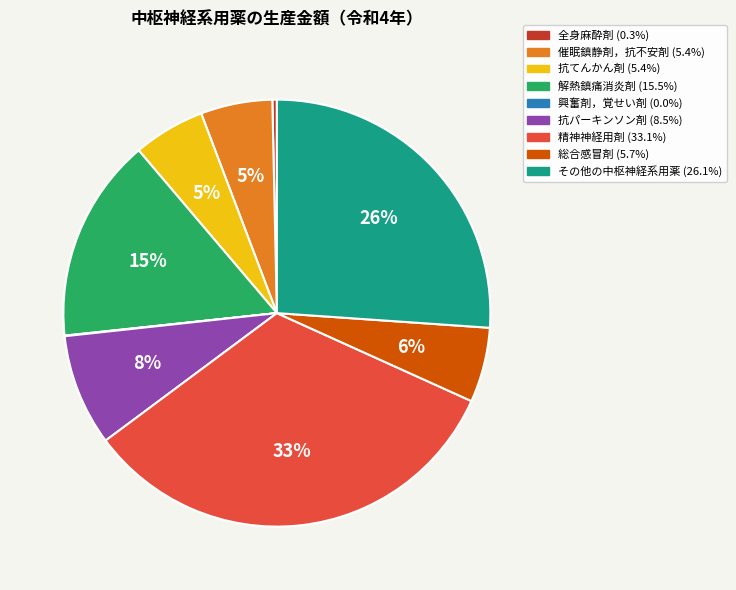

What percentage is the 解熱鎮痛消炎剤 slice, to the nearest percent?

15%